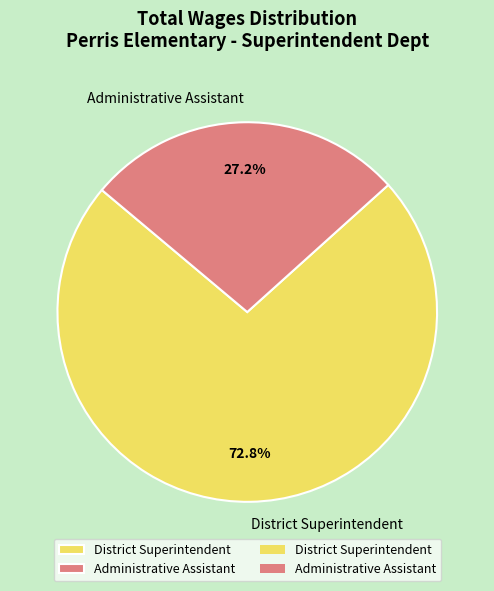

To the nearest percent, what is the combined percentage of District Superintendent and Administrative Assistant?

100%